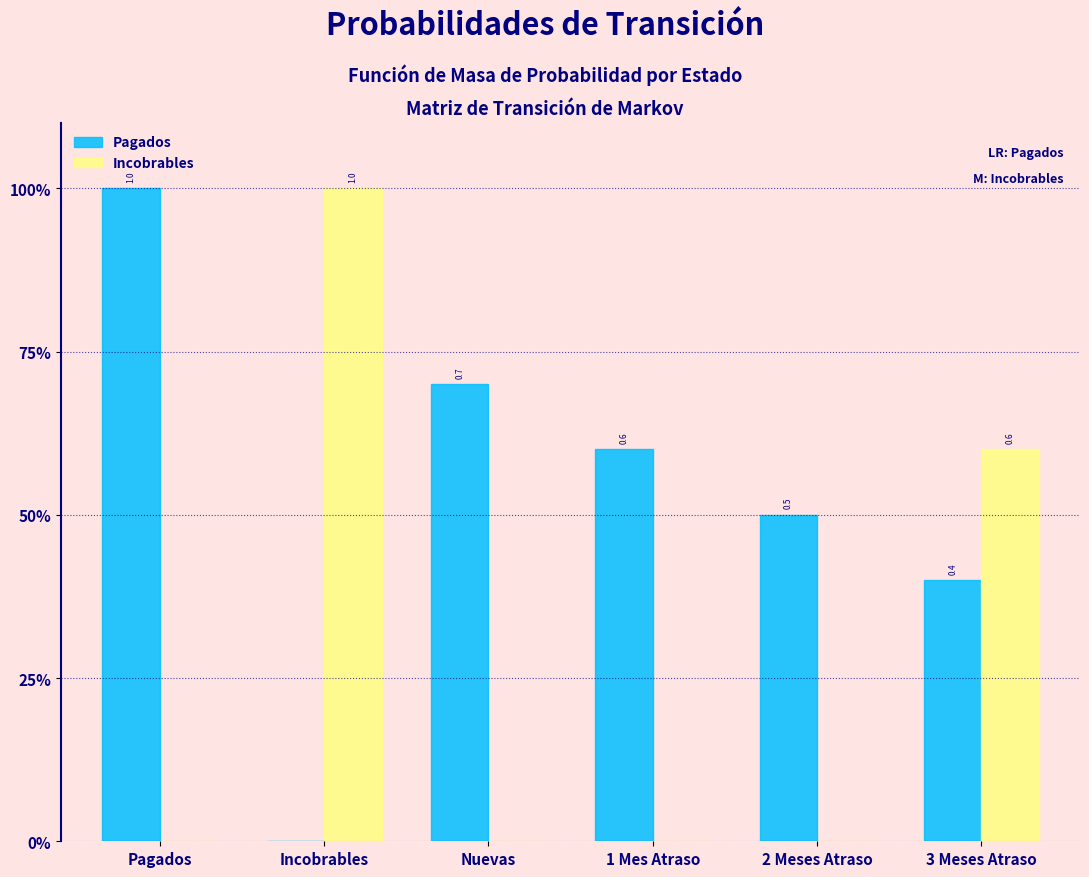

What are all the series names shown in the legend?

Pagados, Incobrables